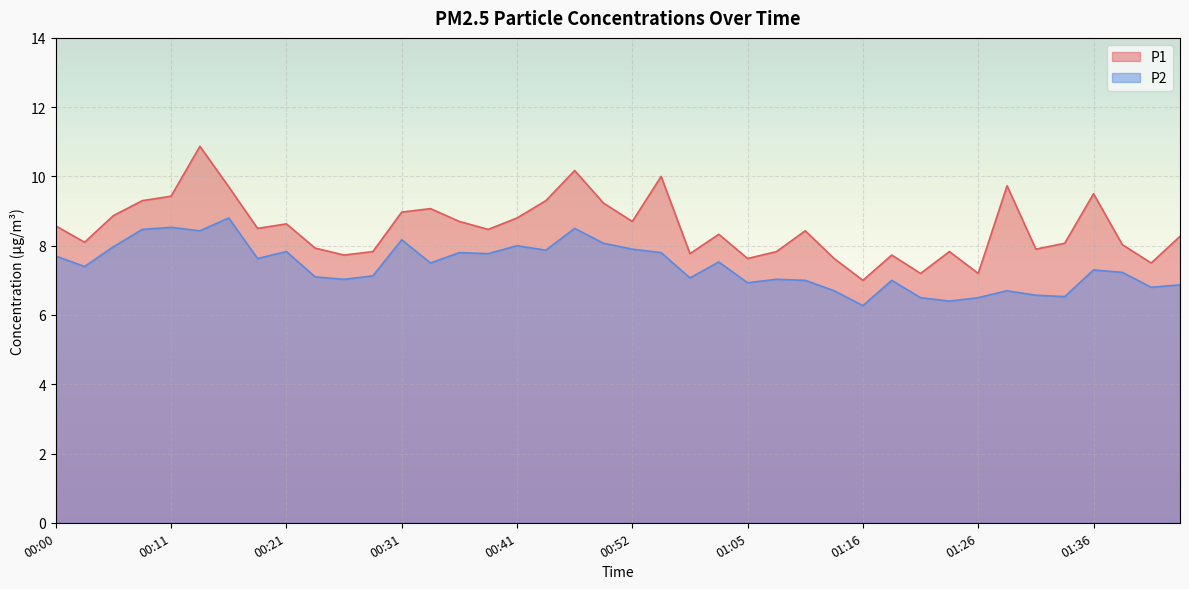

Count the number of data series in this chart.

2